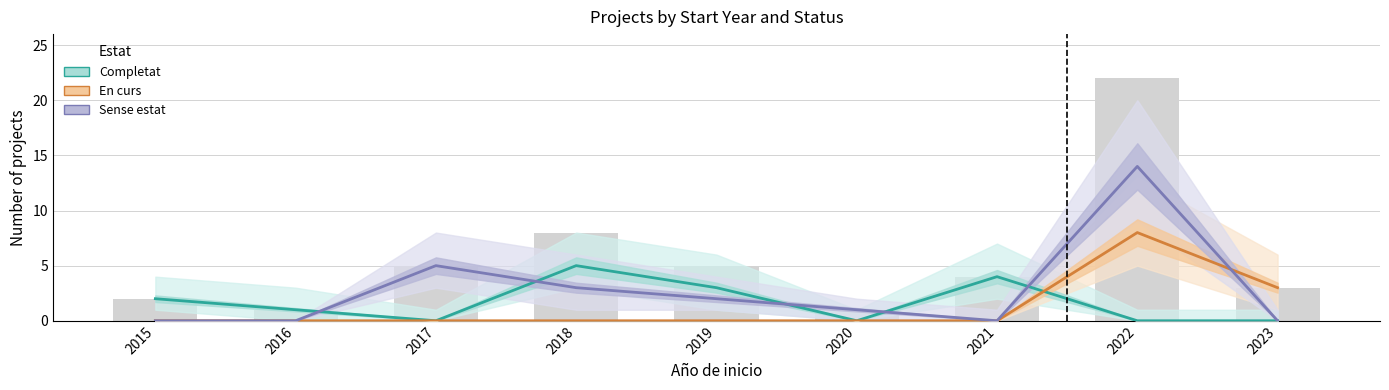

List the series in order of their overall mean, lowest first.

En curs, Completat, Sense estat